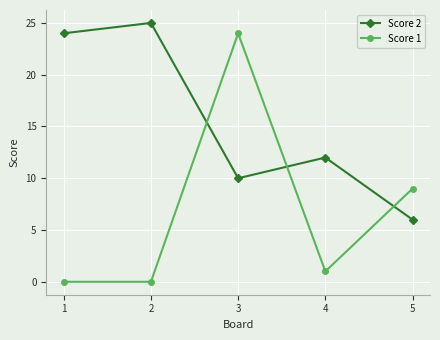

Where is the first local minimum for Score 2?

3